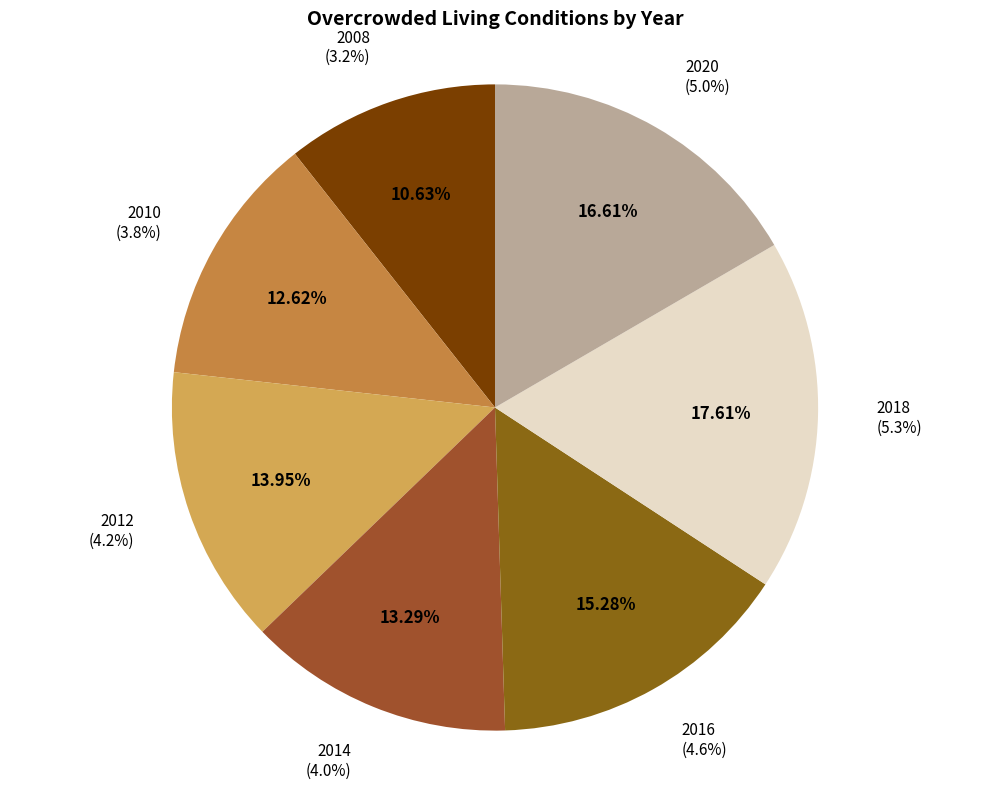

Rank the categories by value from highest to lowest.

2018, 2020, 2016, 2012, 2014, 2010, 2008